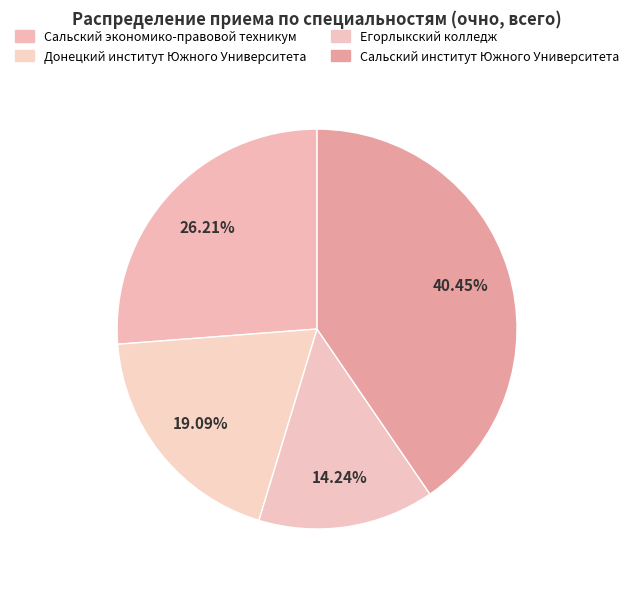

Count the number of slices in the pie.

4